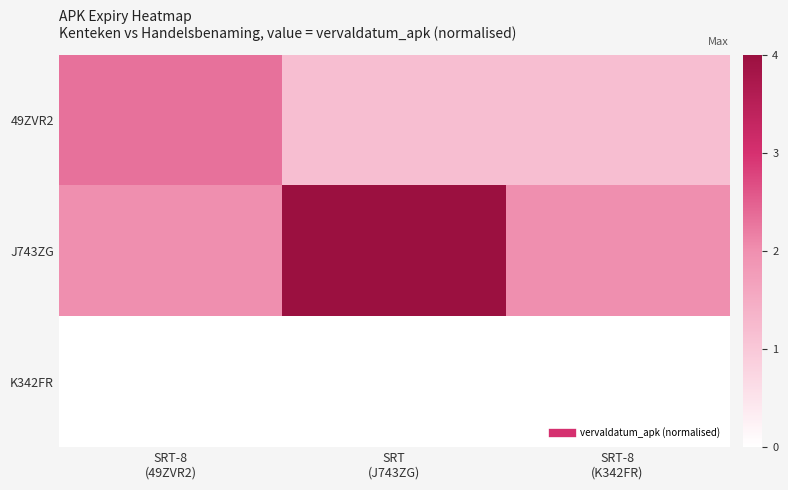

At how many categories does at least one series exceed 2?

2